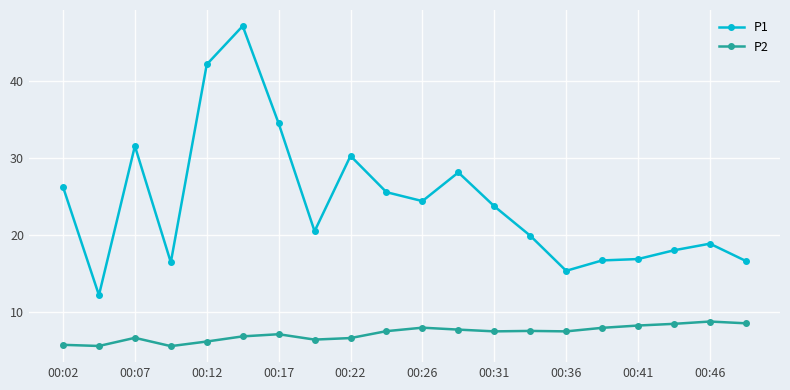

Which series has the largest total across all categories?

P1